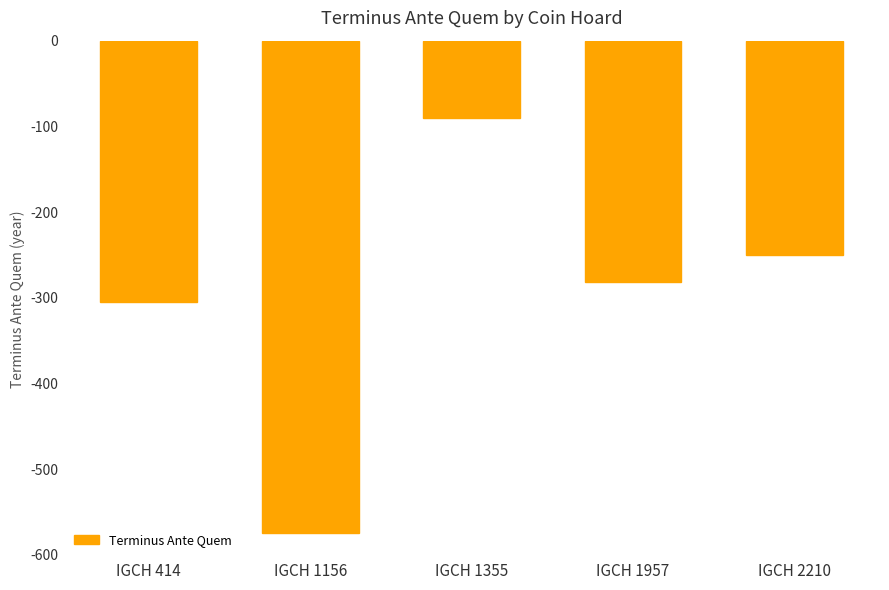

Reading left to right, what are all the values shown in this chart?

IGCH 414=-305	IGCH 1156=-575	IGCH 1355=-90	IGCH 1957=-282	IGCH 2210=-250